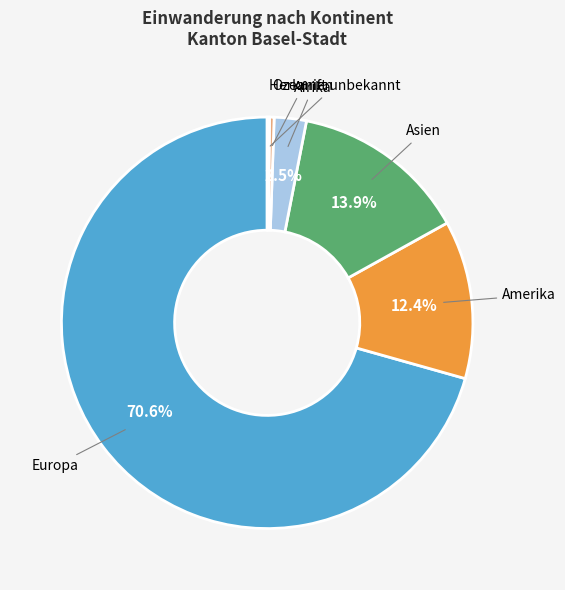

Does any single category account for the majority?

Yes